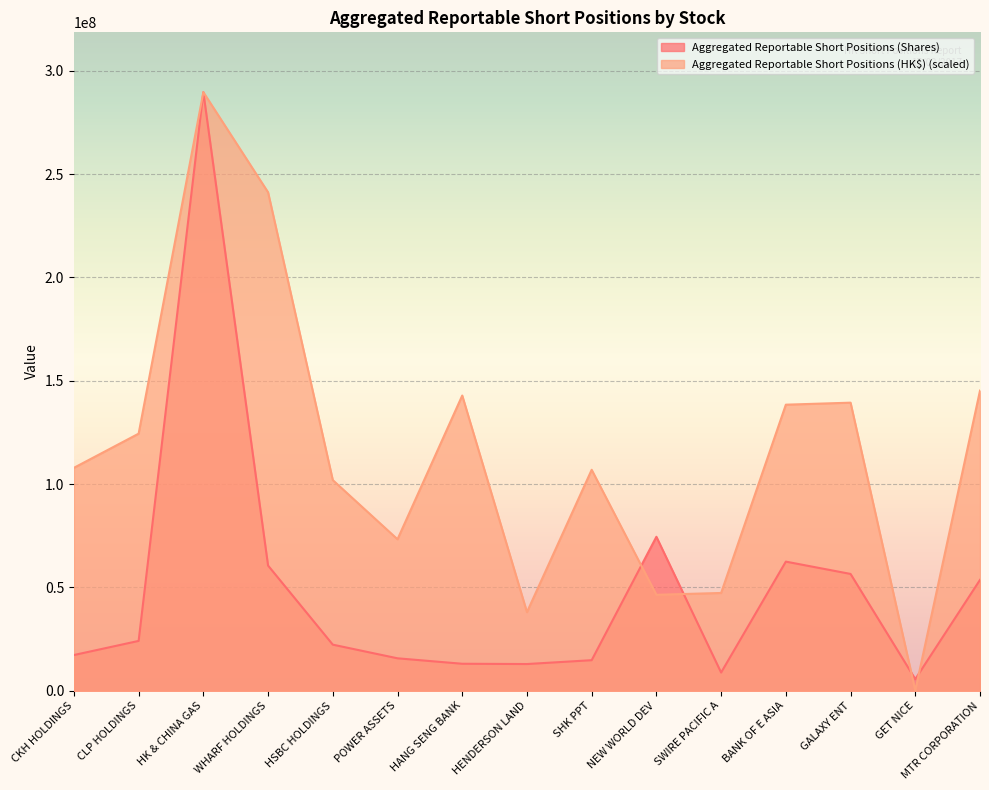

Which series ends up on top after the final intersection of Aggregated Reportable Short Positions (HK$) and Aggregated Reportable Short Positions (Shares)?

Aggregated Reportable Short Positions (HK$)